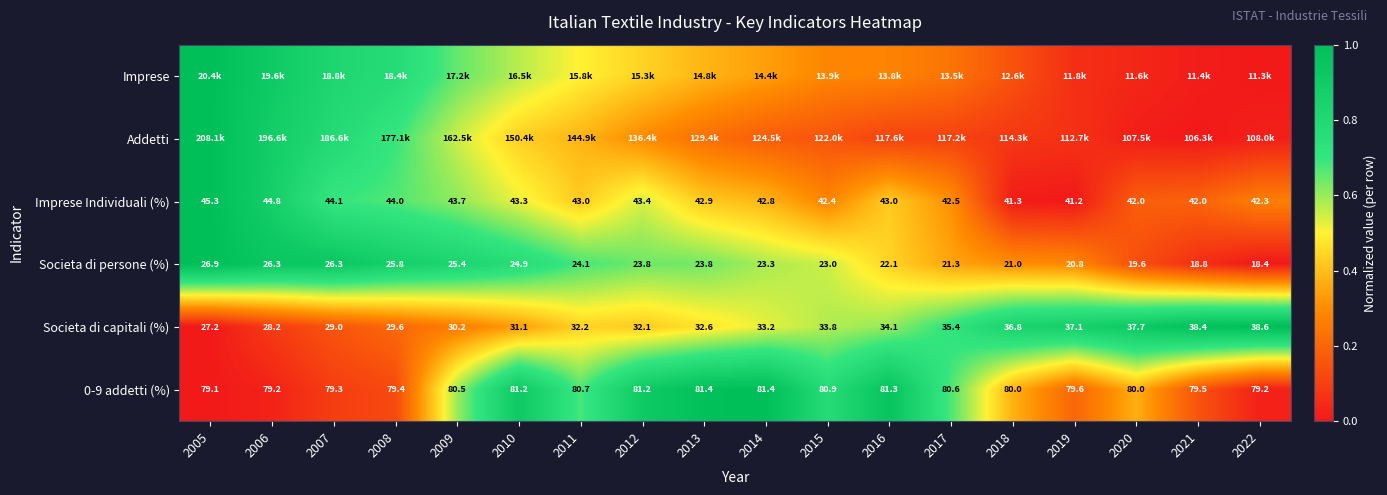

Is the value of Societa di capitali (%) at 2009 greater than the value of Societa di persone (%) at 2005?

Yes